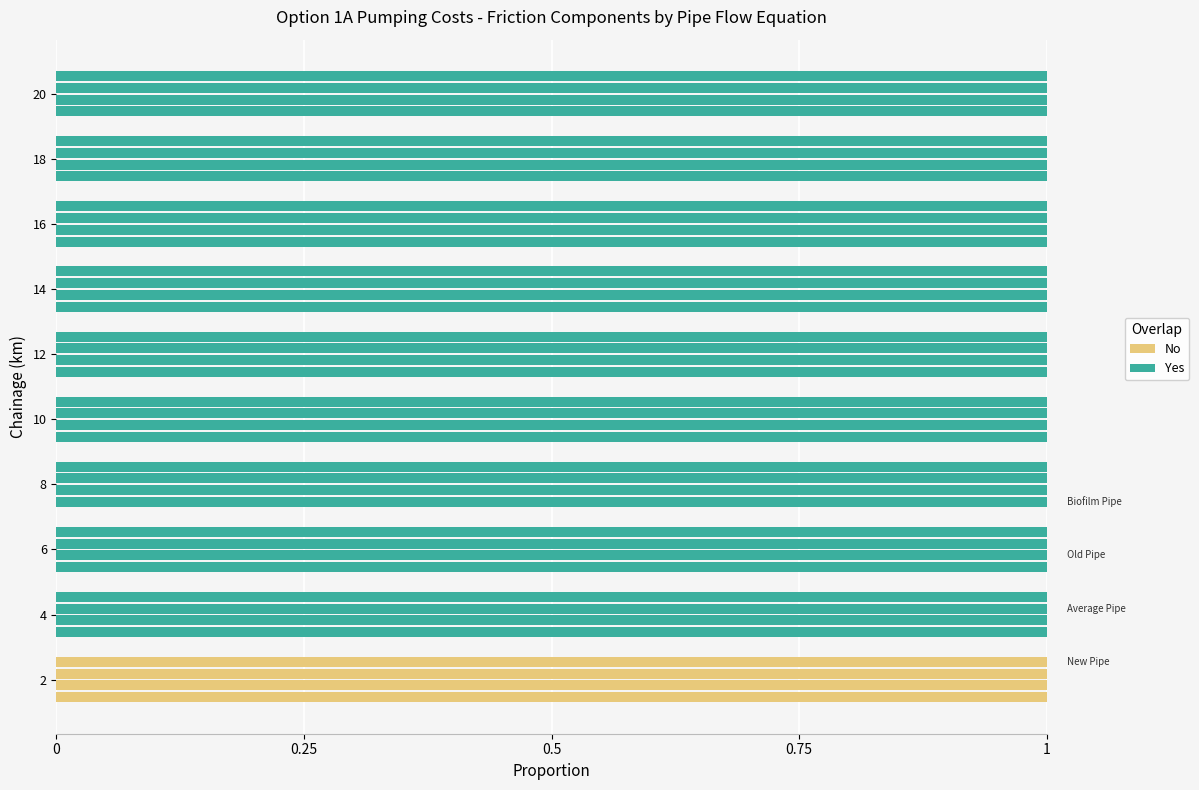

Is it true that No equals 0 at 16?

True